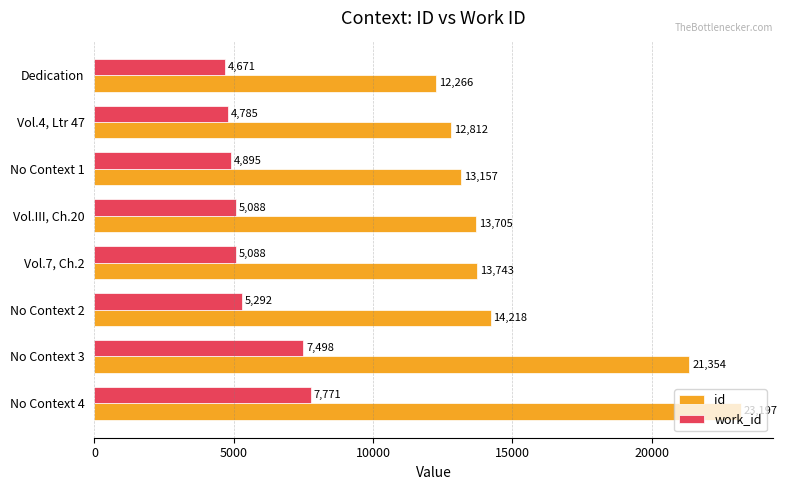

True or false: work_id has a value of 2122 at Vol.7, Ch.2.

False